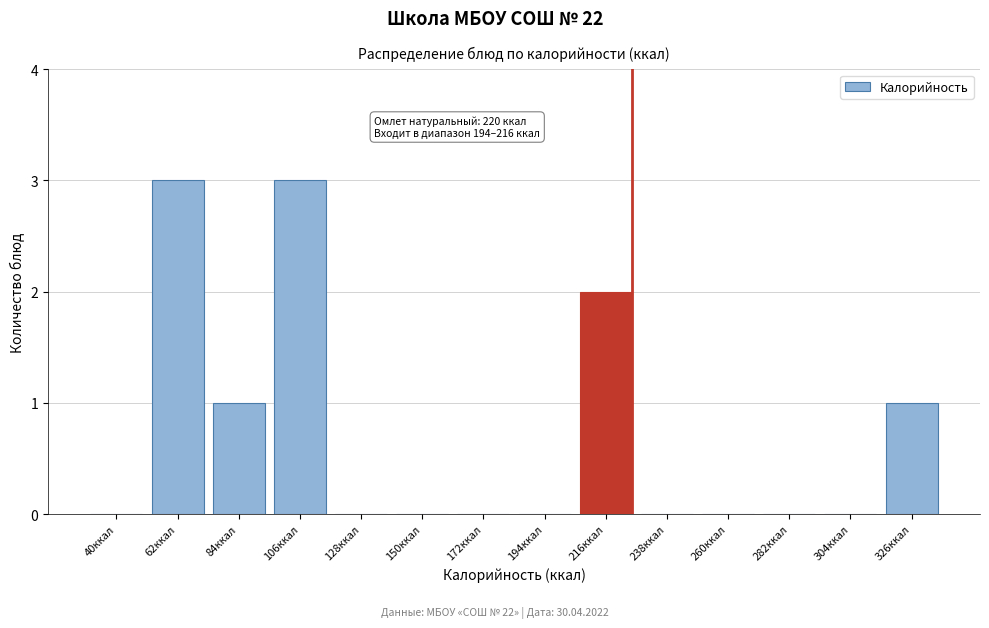

Reading left to right, list all the values displayed in this chart.

40ккал=0	62ккал=3	84ккал=1	106ккал=3	128ккал=0	150ккал=0	172ккал=0	194ккал=0	216ккал=2	238ккал=0	260ккал=0	282ккал=0	304ккал=0	326ккал=1